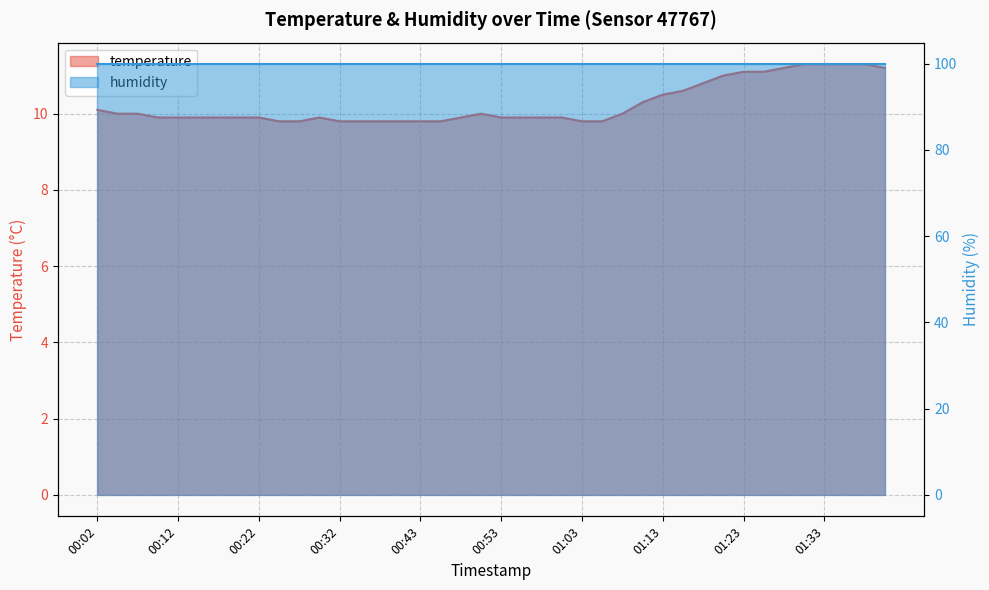

What is the change in value from 00:02 to 00:32?

-0.3